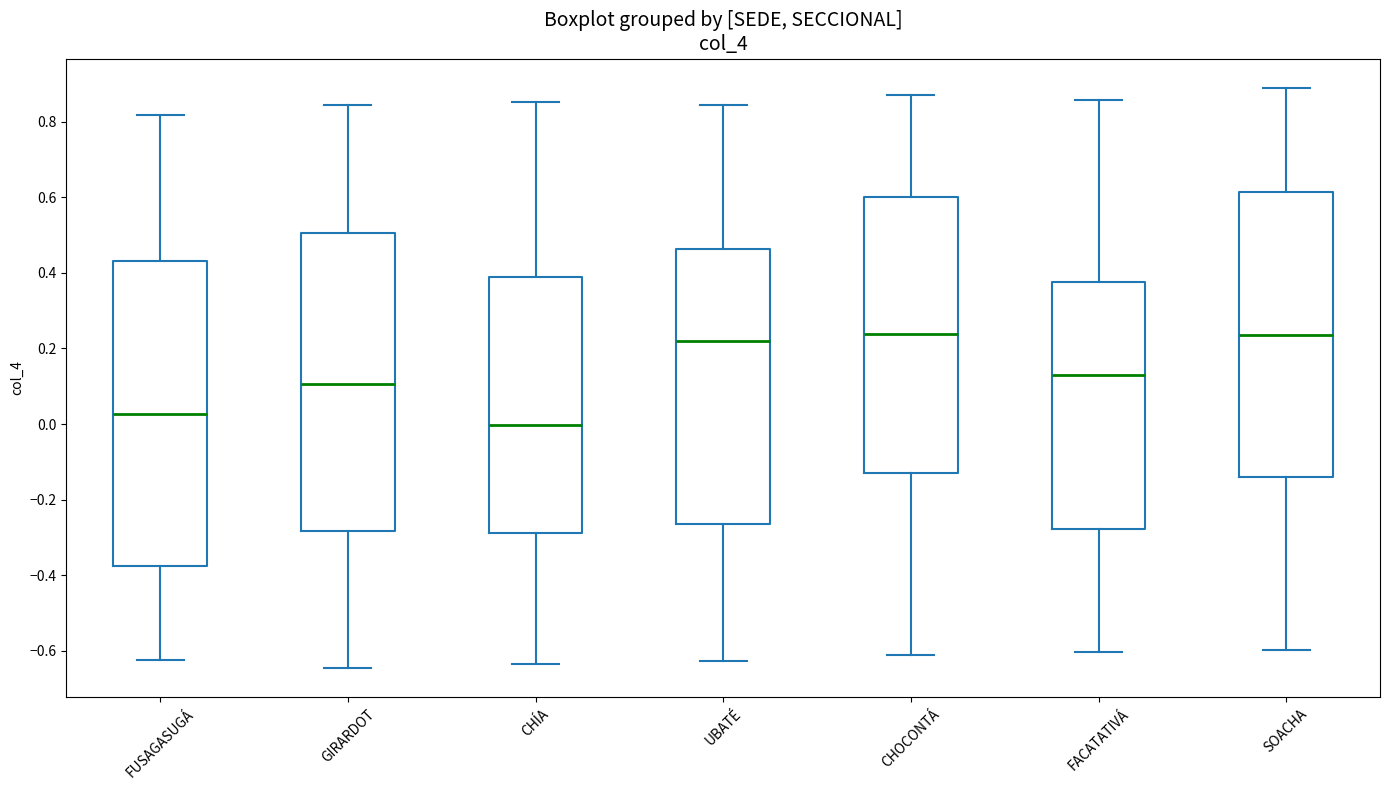

Where does the lower whisker of the box for CHOCONTÁ end on the y-axis? The values are not printed on the chart, so give them approximately, as read against the axis.

-0.62